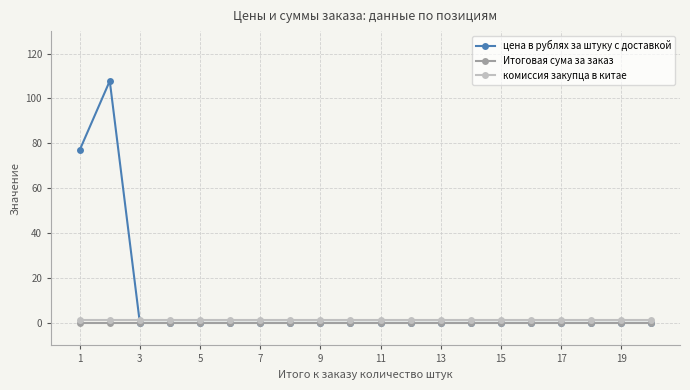

What are all the series names shown in the legend?

цена в рублях за штуку с доставкой, Итоговая сума за заказ, комиссия закупца в китае